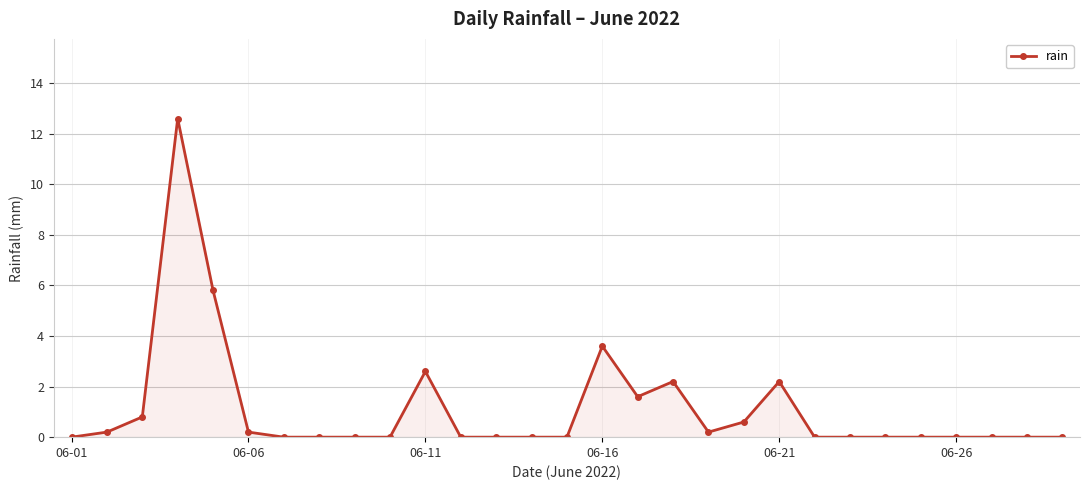

What is the average value?

1.1